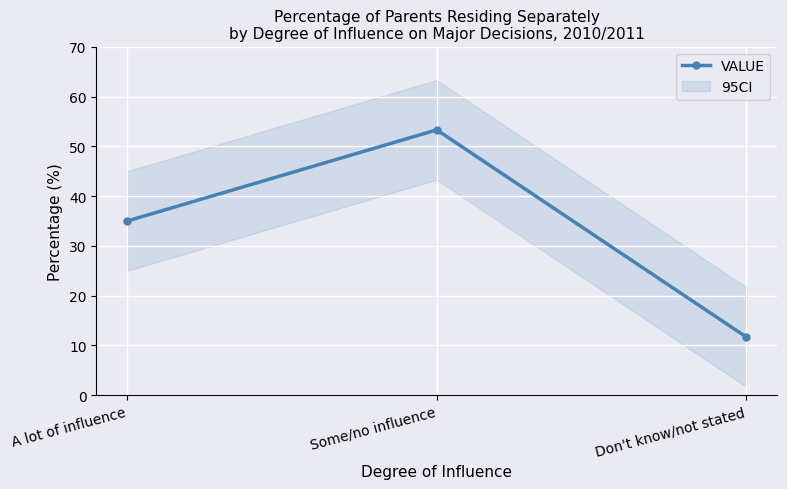

Reading left to right, what are all the values shown in this chart?

35.0	53.3	11.7